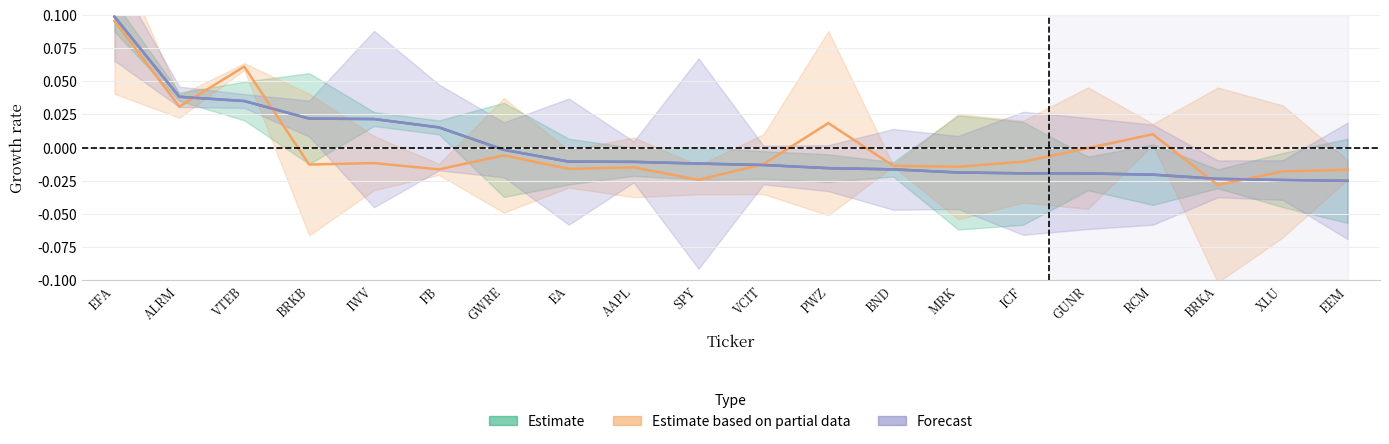

How many times do Estimate based on partial data and Forecast cross each other?

5